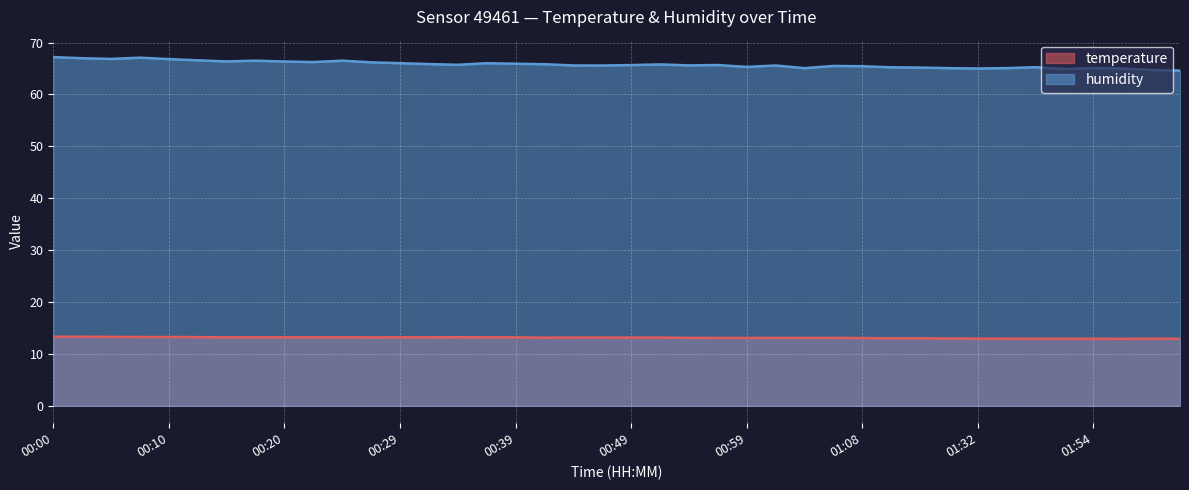

Where is the first local maximum for humidity?

00:08